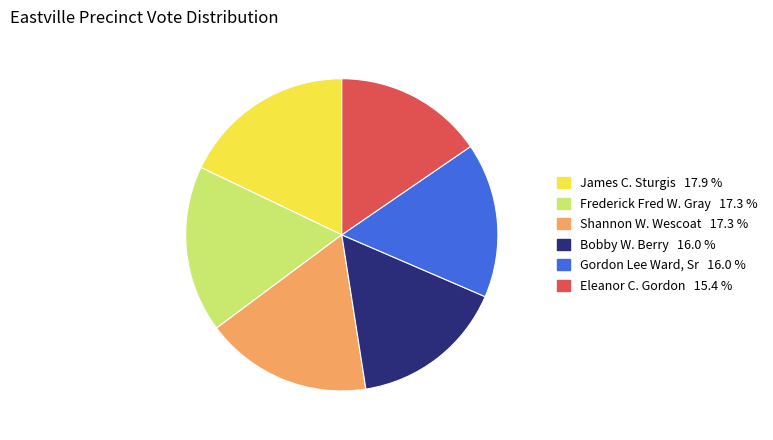

Is the sum of Eleanor C. Gordon and Bobby W. Berry greater than half?

No